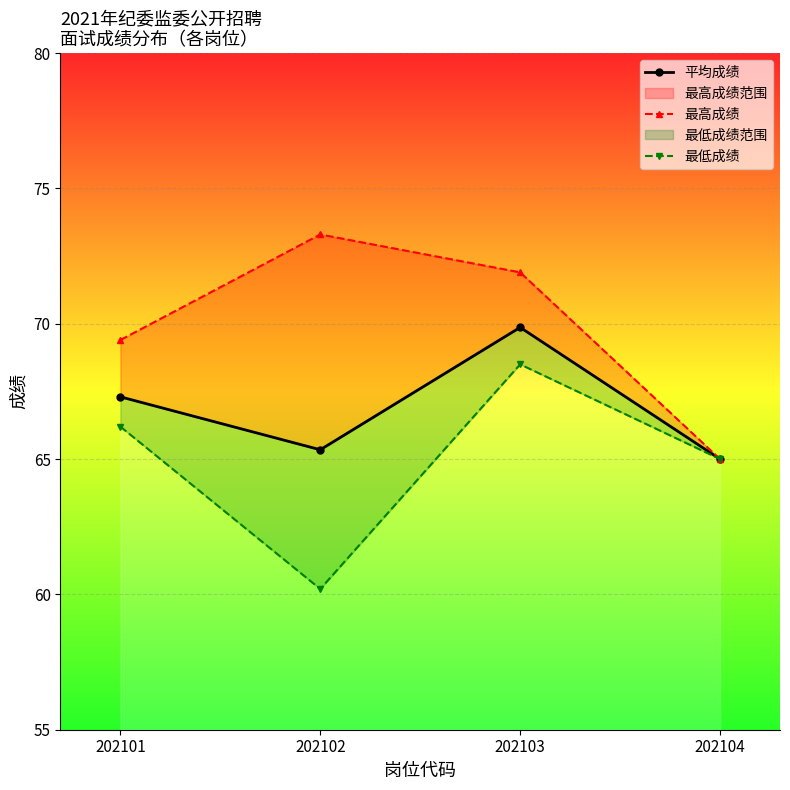

List the series in order of their peak value, lowest first.

最低成绩, 平均成绩, 最高成绩